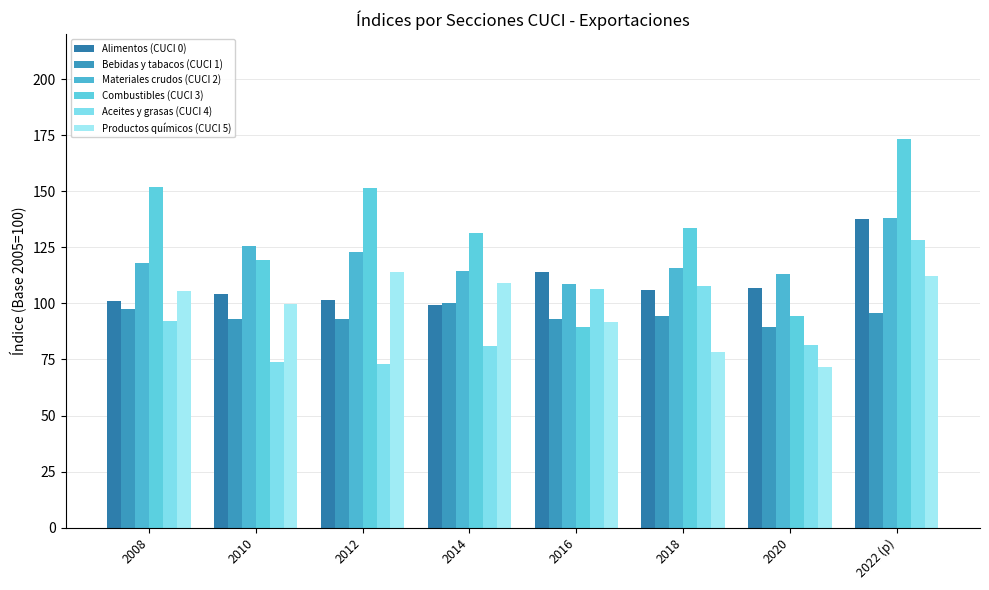

Is it true that Alimentos (CUCI 0) equals 39.6 at 2020?

False